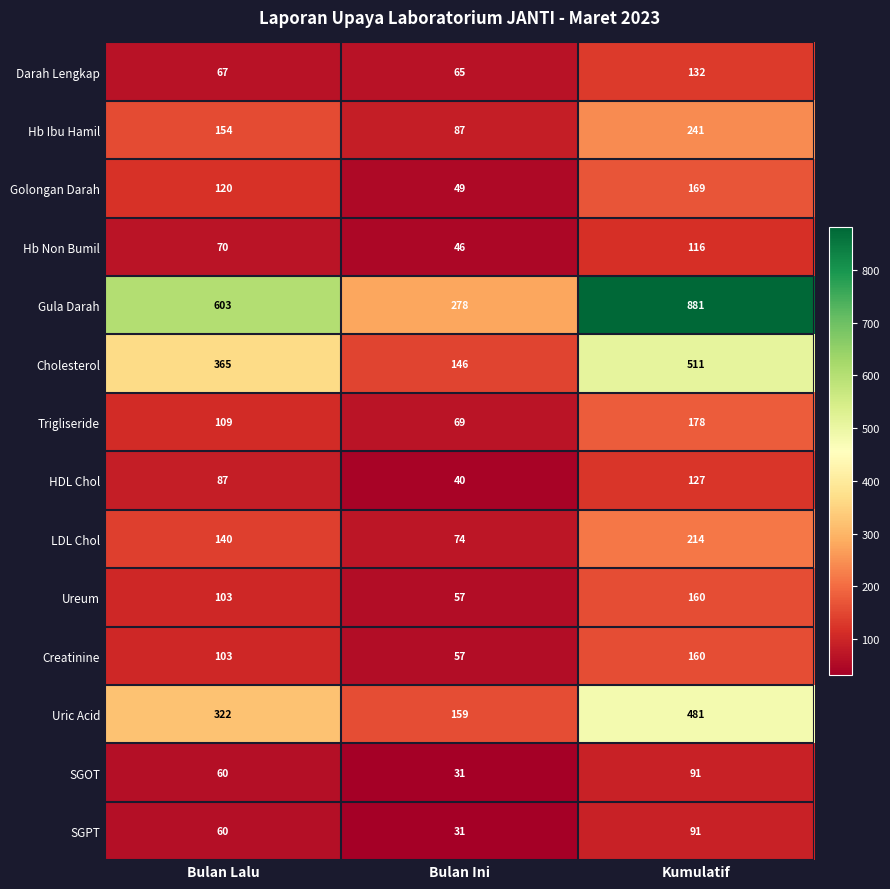

What is the difference between the maximum and second lowest values in the Darah Lengkap series?

65